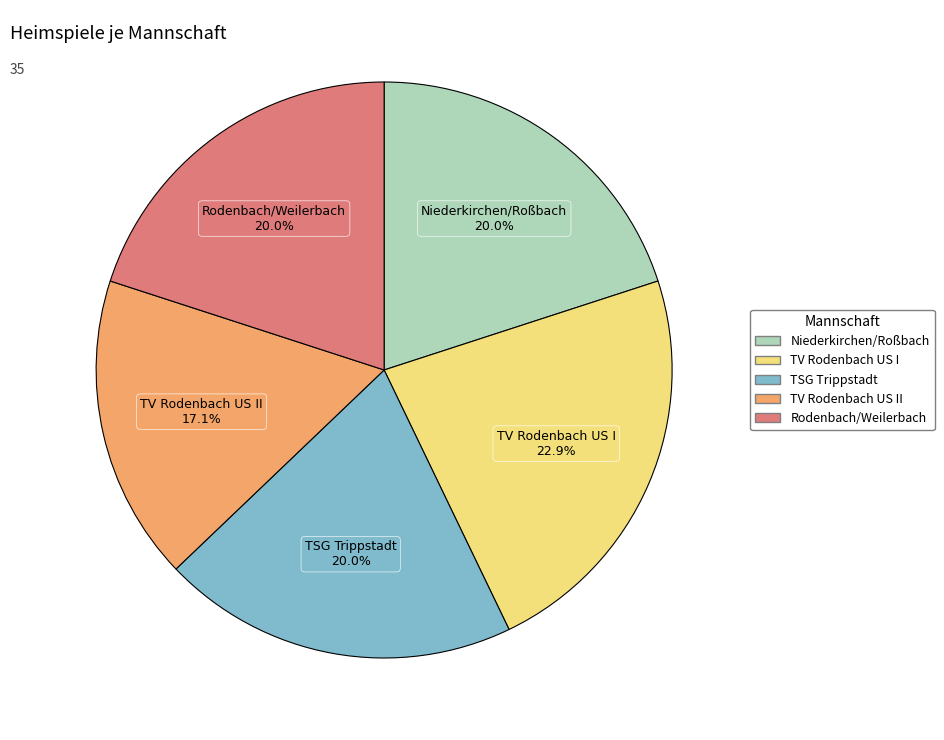

Is there a majority slice in this chart?

No